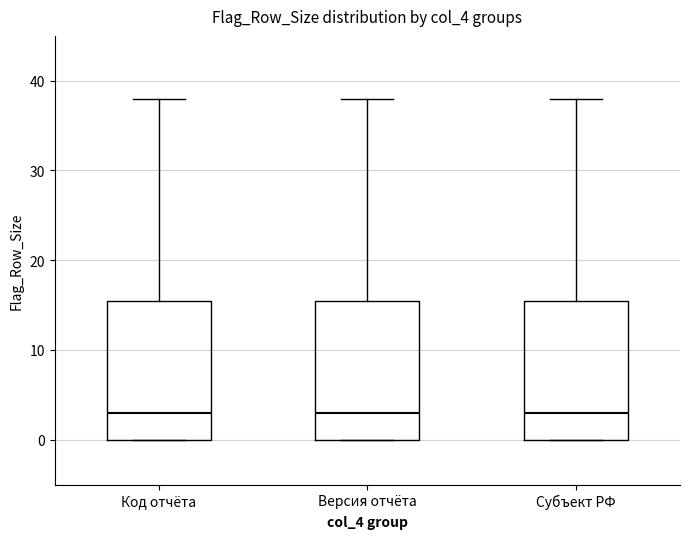

Reading left to right, read every box against the y-axis: the position of its median line, the range the box covers, and the ends of its whiskers. The values are not printed on the chart, so give them approximately, as read against the axis.

Код отчёта: median 3, box 0 to 16, whiskers 0 to 38
Версия отчёта: median 3, box 0 to 16, whiskers 0 to 38
Субъект РФ: median 3, box 0 to 16, whiskers 0 to 38